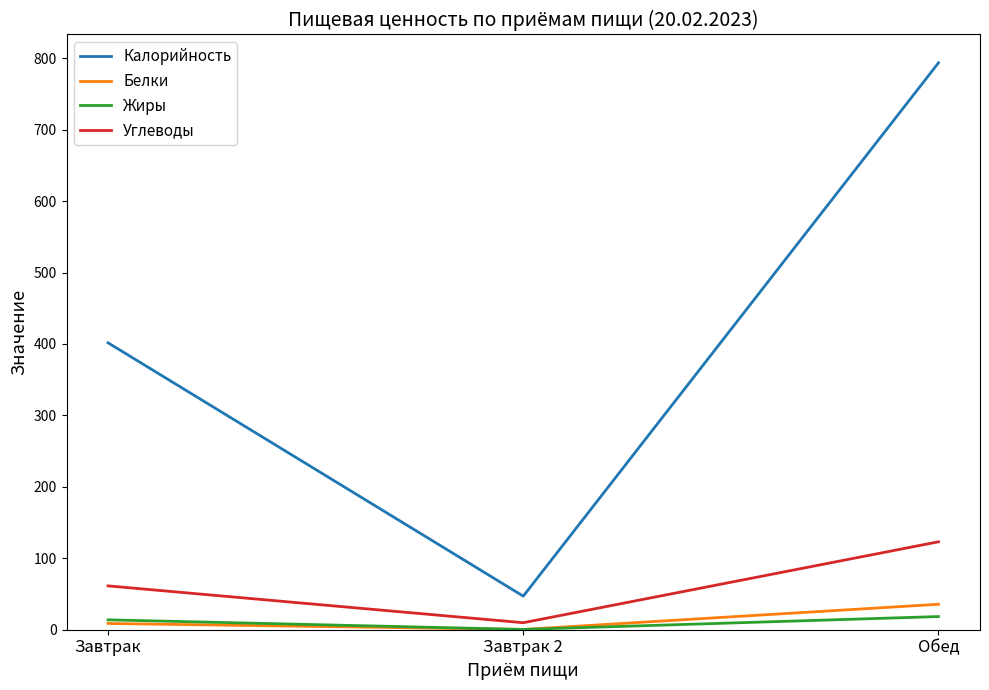

The value of Жиры at Завтрак 2 is 0.4. True or false?

True